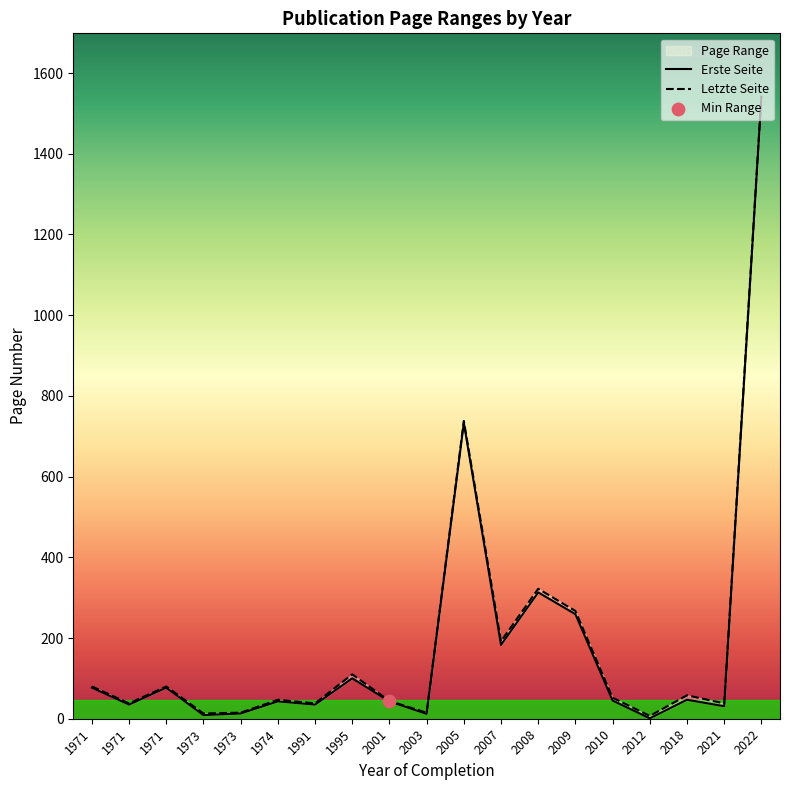

Which series has the largest total across all categories?

Letzte Seite